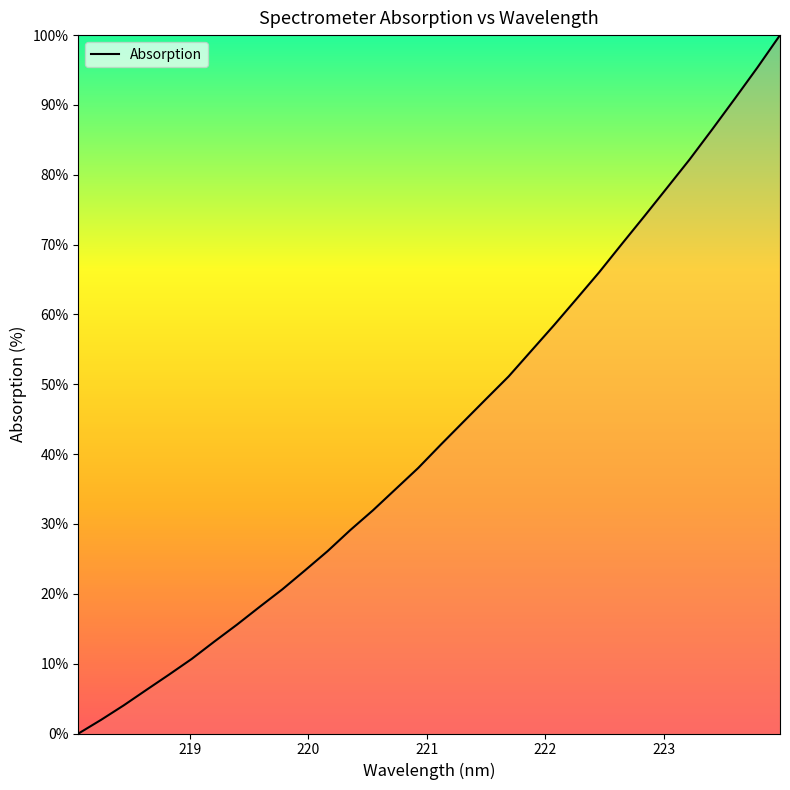

What is the difference between the maximum and minimum values?

100.0